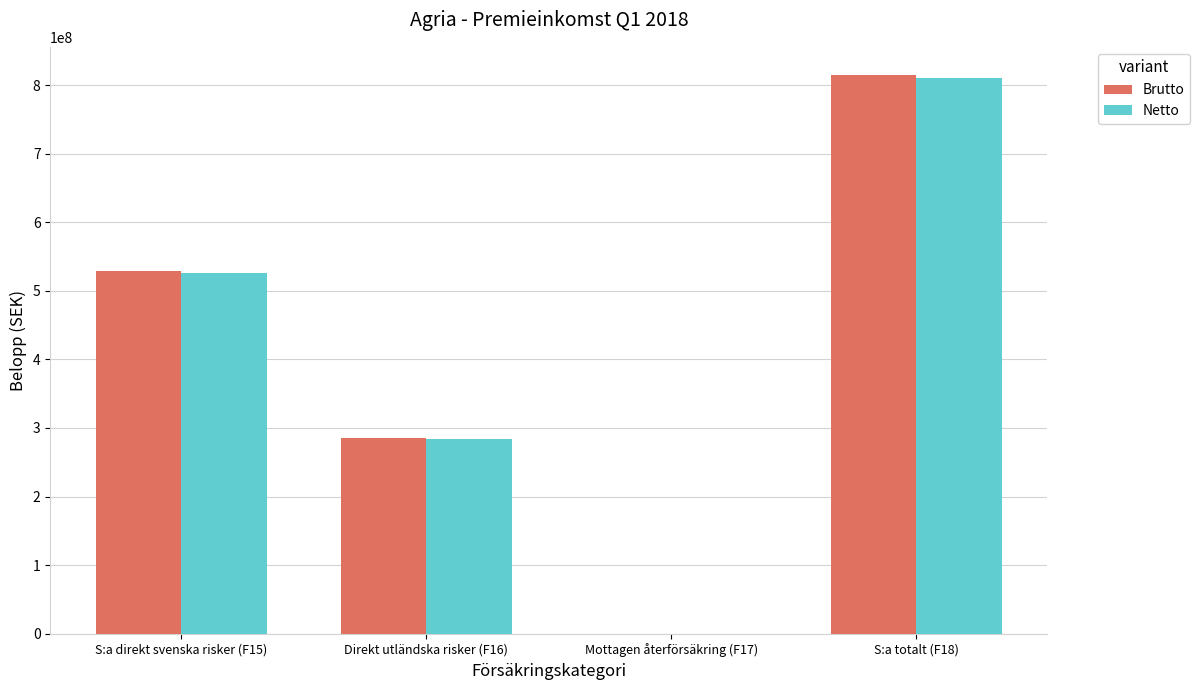

Is the value of Brutto at Mottagen återförsäkring (F17) greater than the value of Netto at S:a direkt svenska risker (F15)?

No